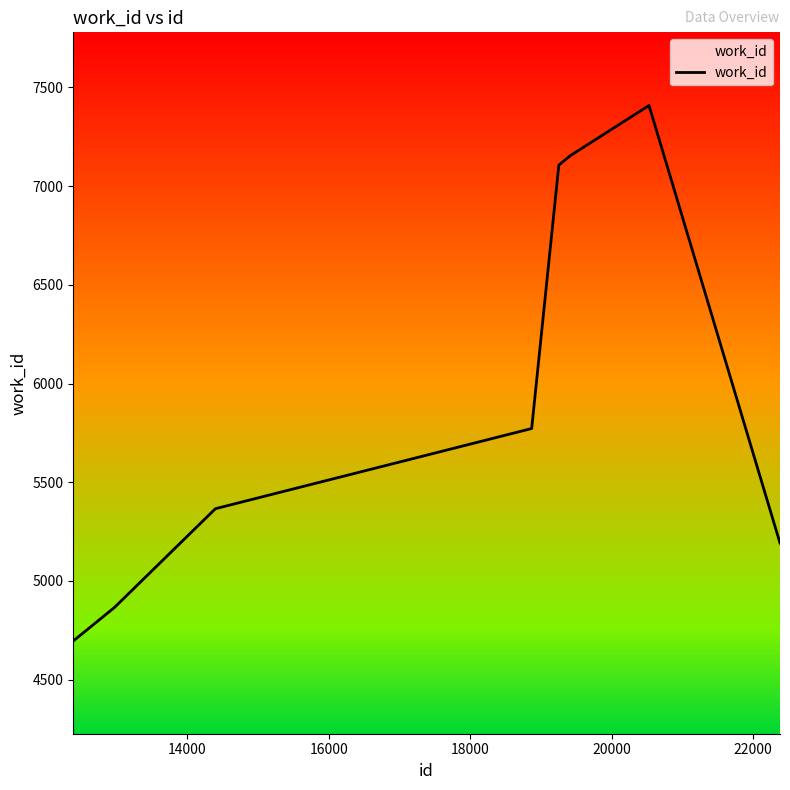

What is the maximum value shown in the chart?

7408